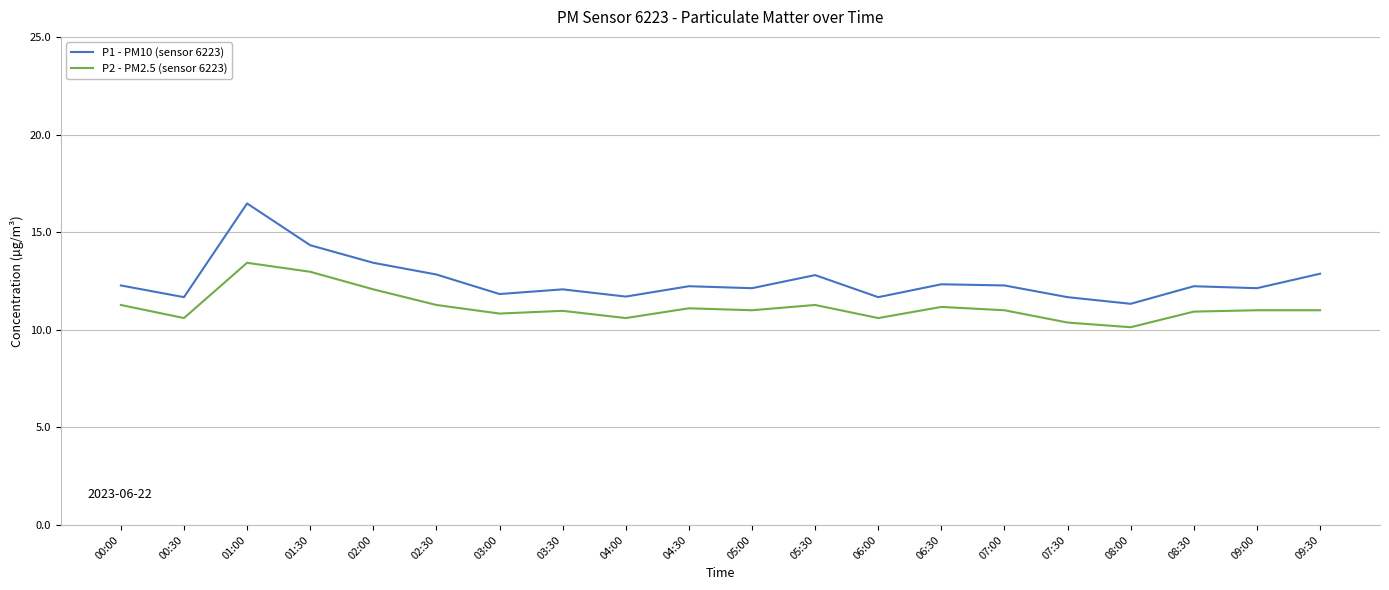

Is it true that P2 - PM2.5 (sensor 6223) equals 15.5 at 05:00?

False